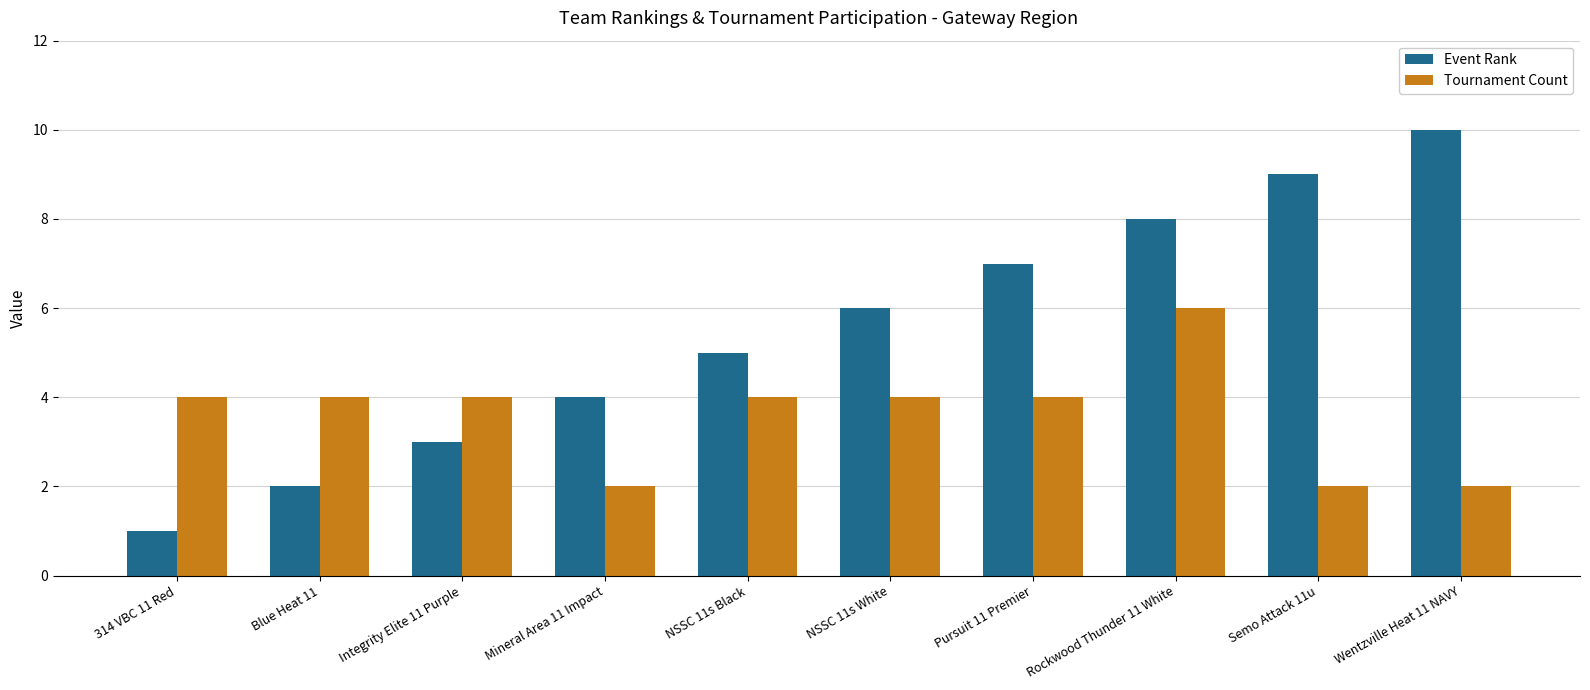

How many distinct data groups are displayed?

2